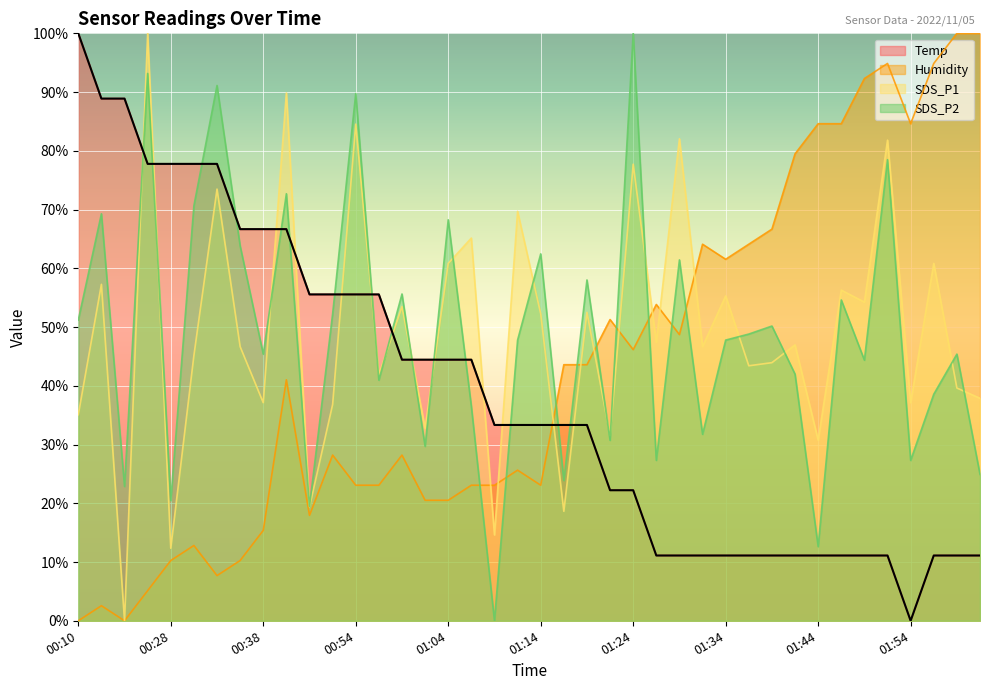

At which category does SDS_P1 reach its first local peak?

00:18